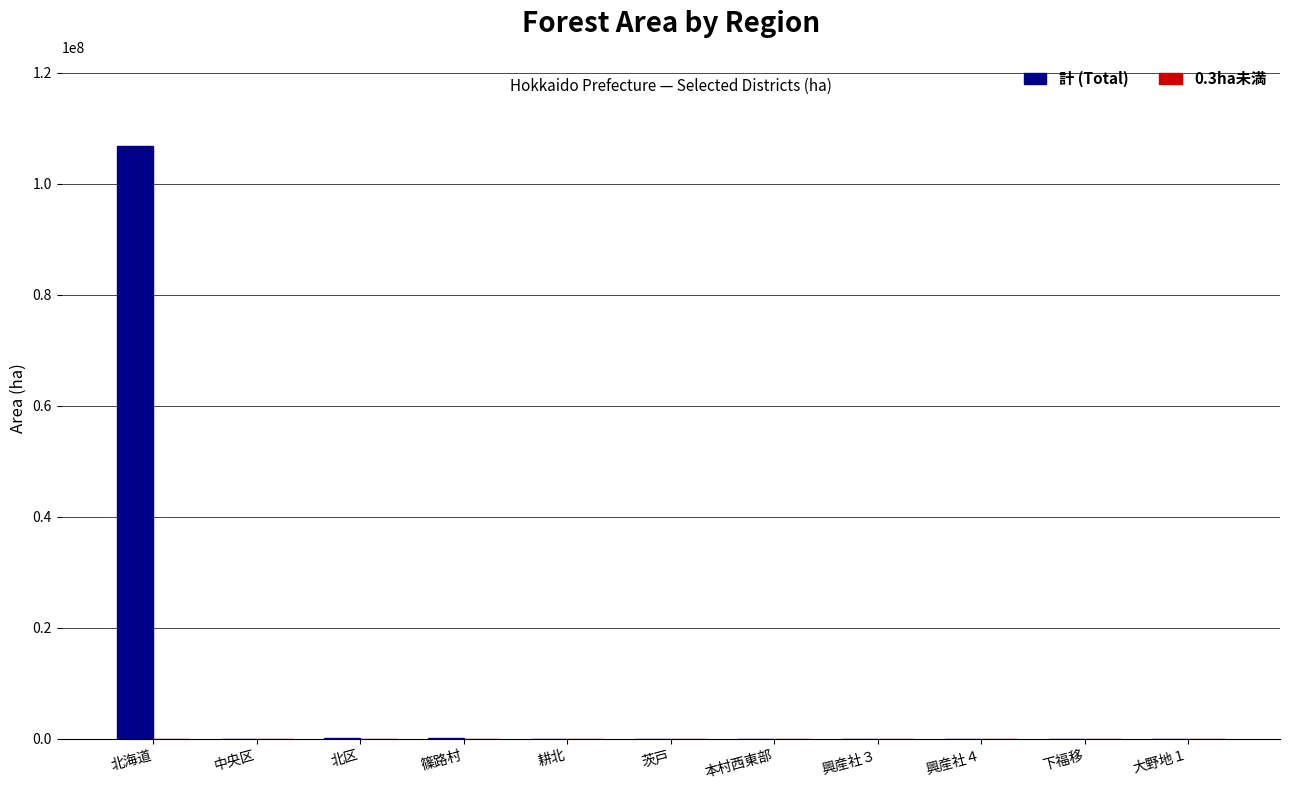

At which category is the sum across all series the highest?

北海道